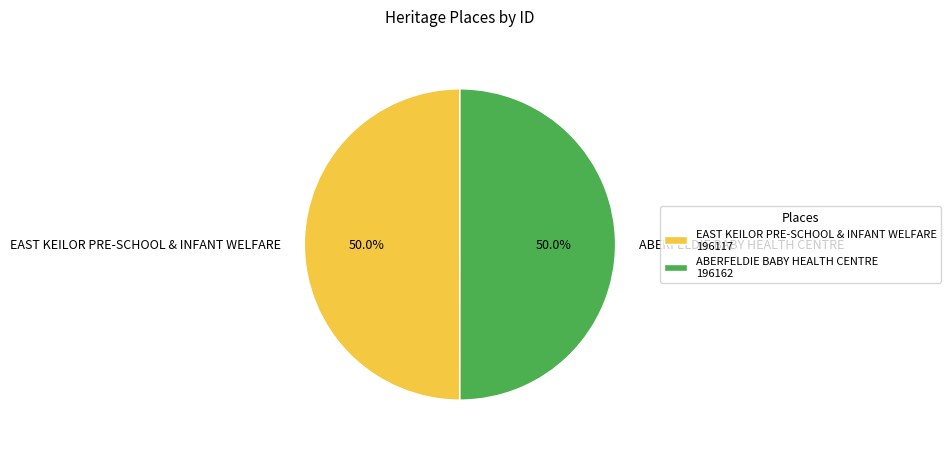

What percentage is the EAST KEILOR PRE-SCHOOL & INFANT WELFARE slice, to the nearest percent?

50%